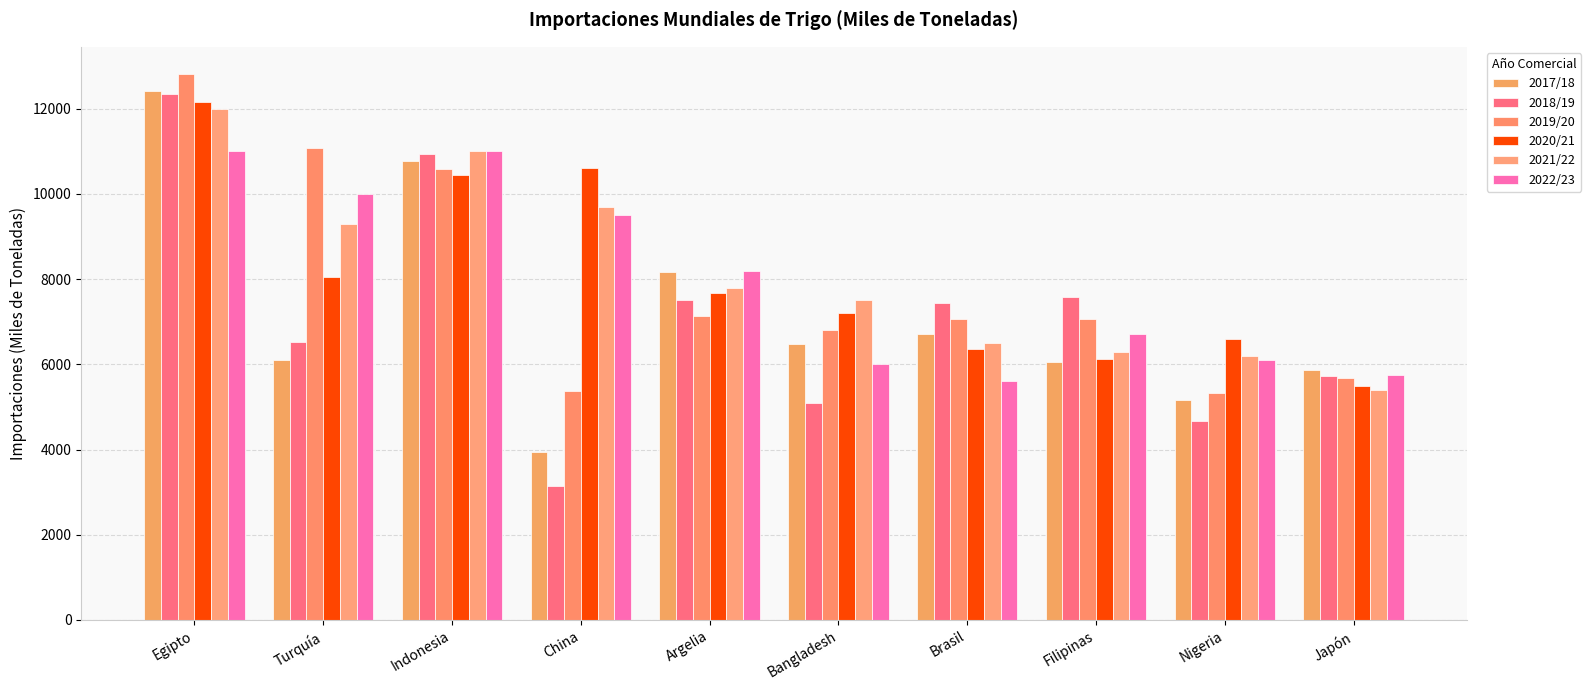

What are all the series names shown in the legend?

2017/18, 2018/19, 2019/20, 2020/21, 2021/22, 2022/23